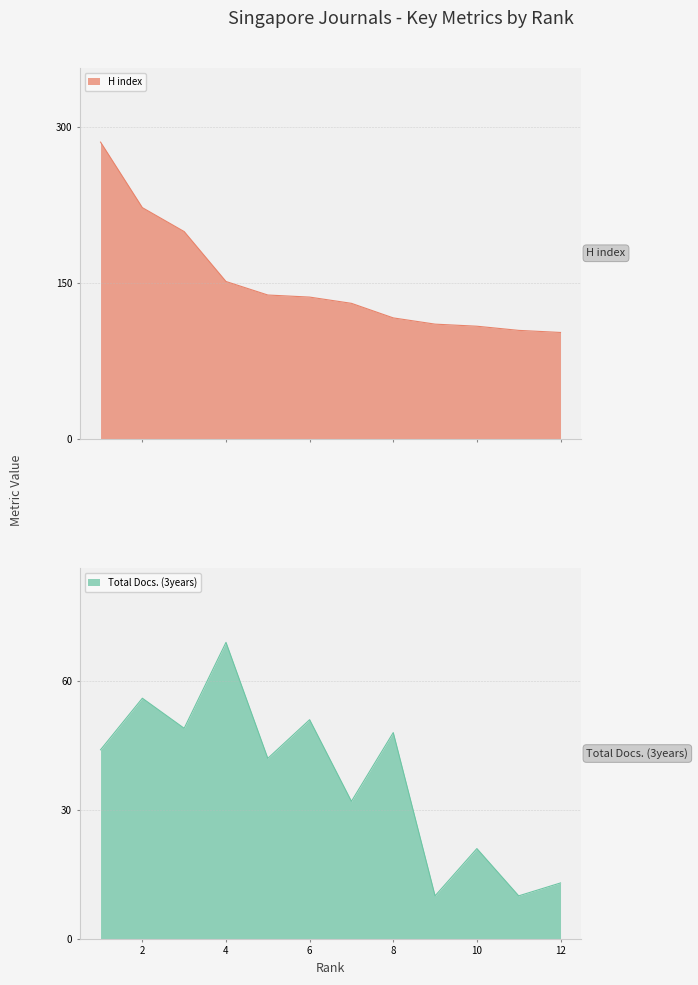

What is the difference between the Total Docs. (3years) values at 12 and 3?

36